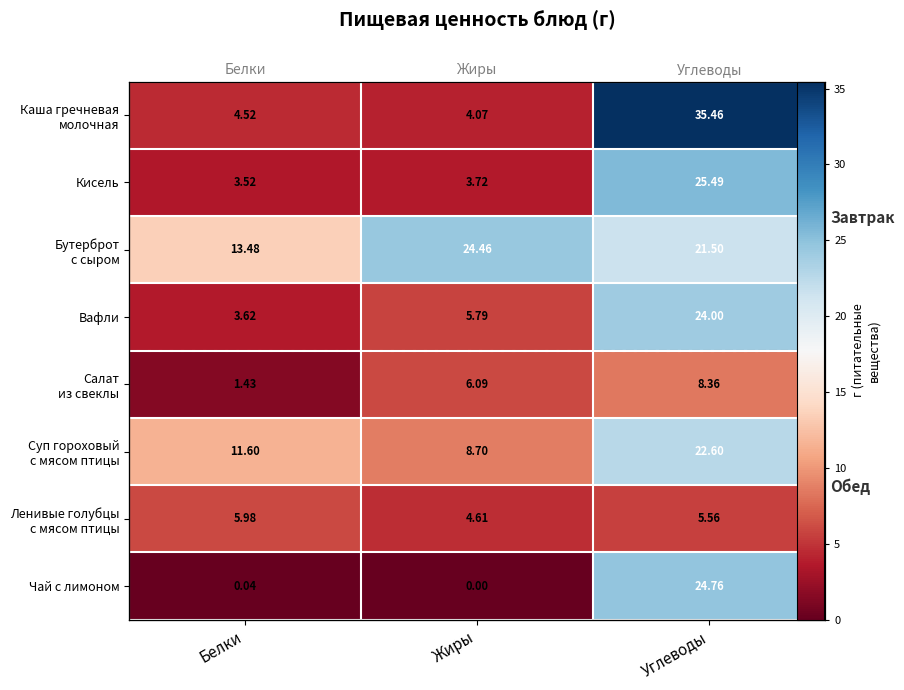

Which series has the largest total across all categories?

Бутерброт с сыром